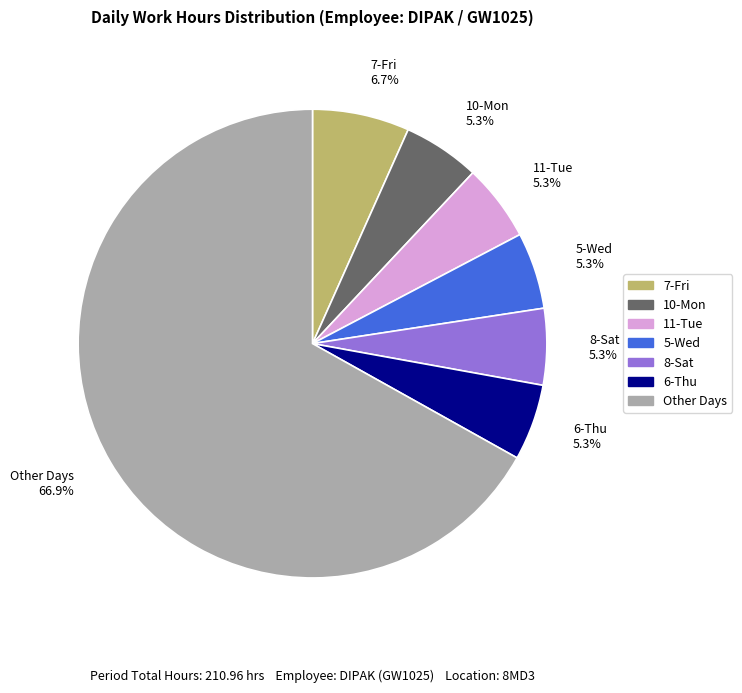

Which slice is the largest?

Other Days 66.9%